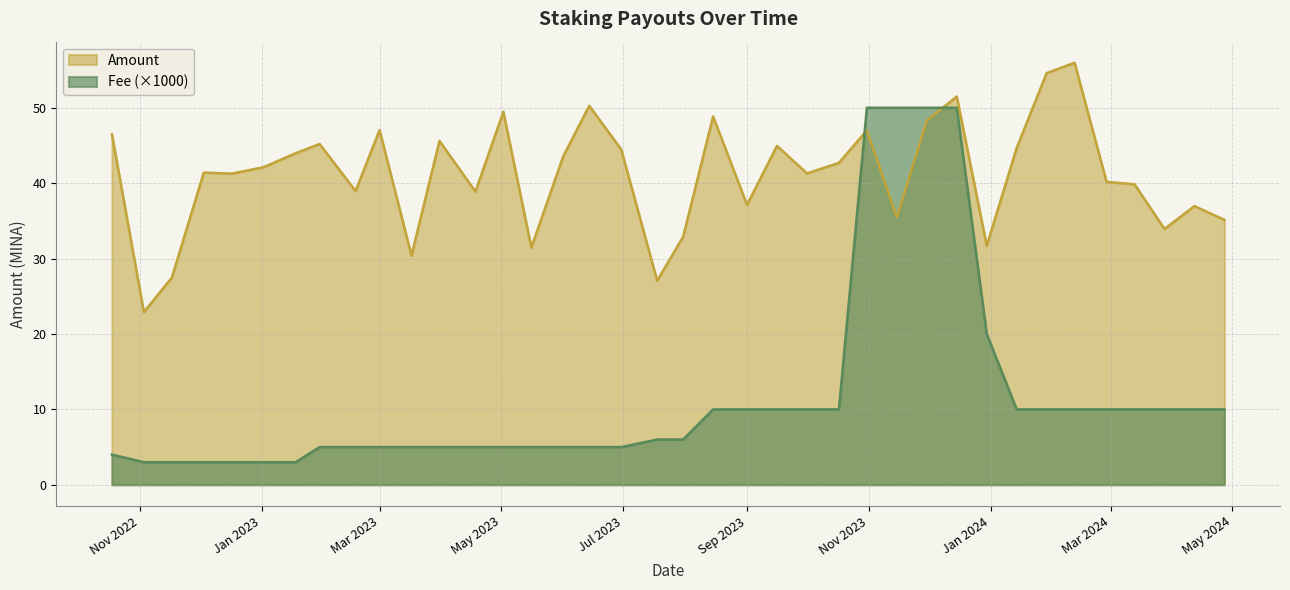

At how many categories does at least one series exceed 44?

16